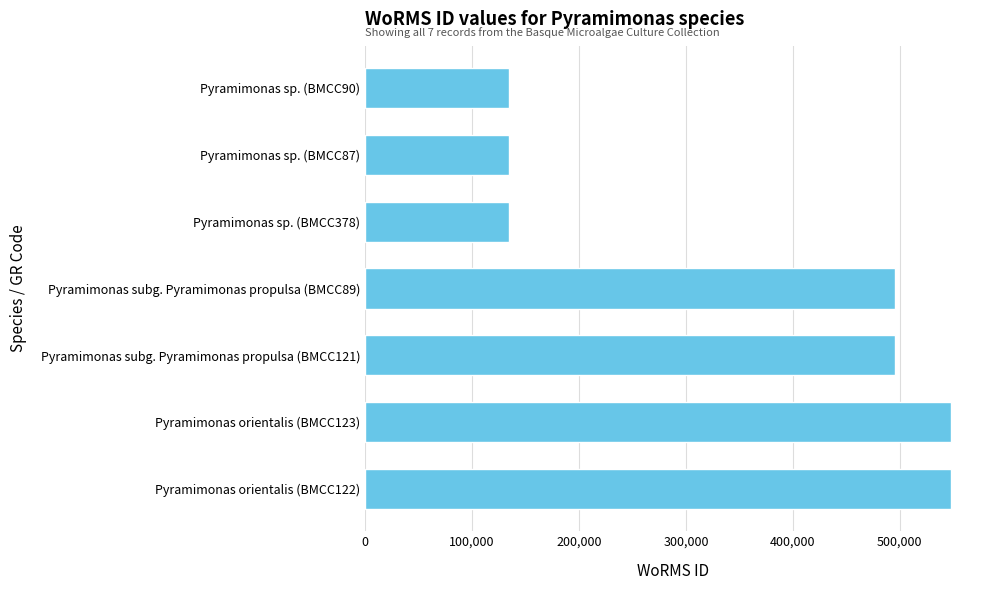

Does the chart contain stacked bars?

No